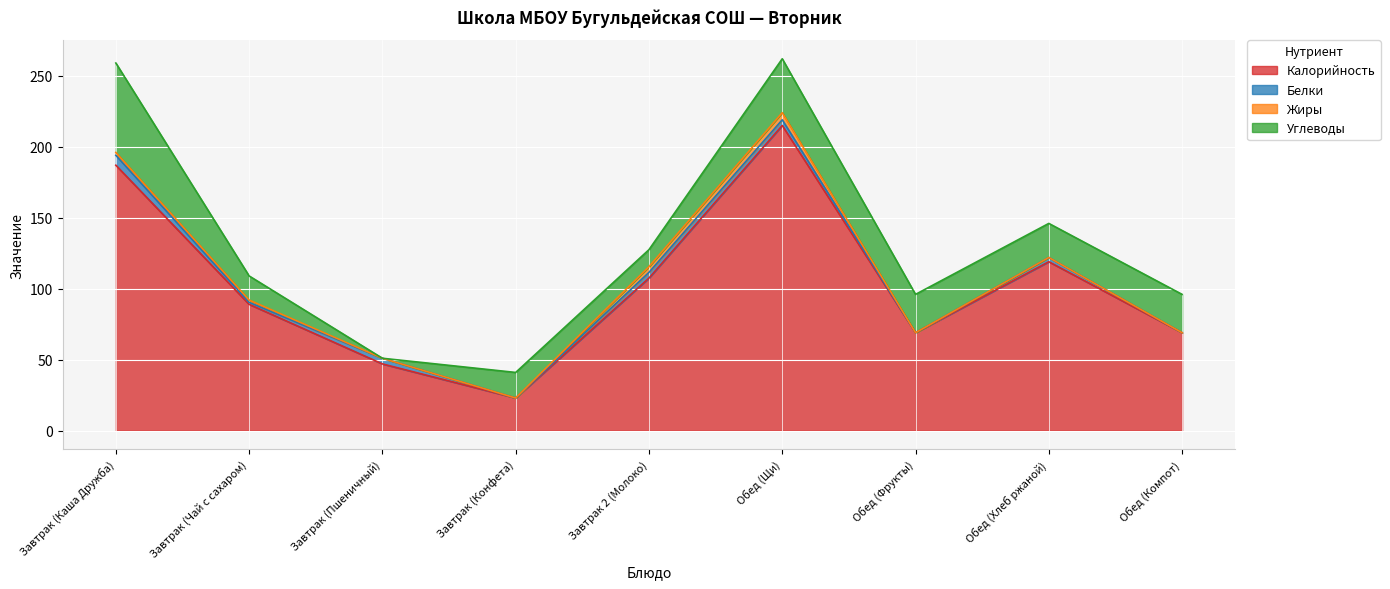

How many distinct data groups are displayed?

4